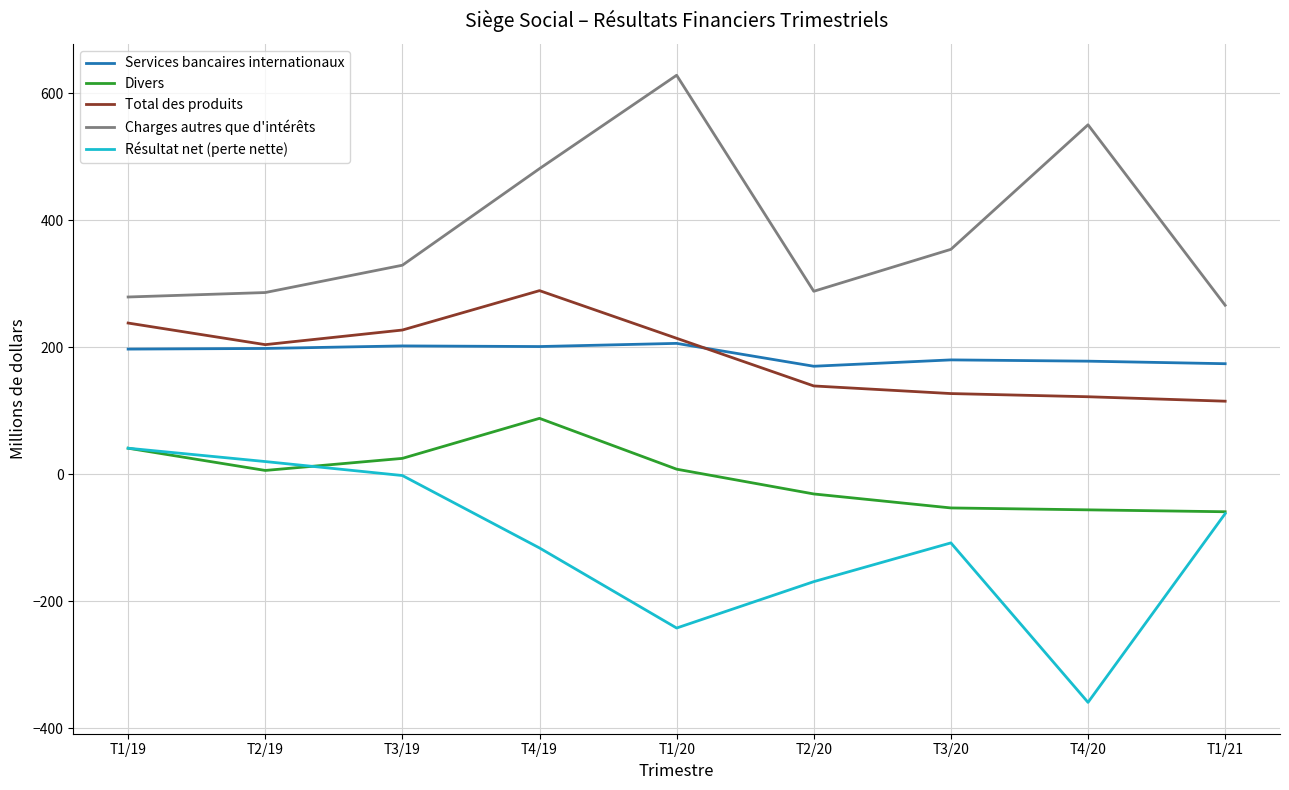

What is the minimum value for Résultat net (perte nette)?

-359